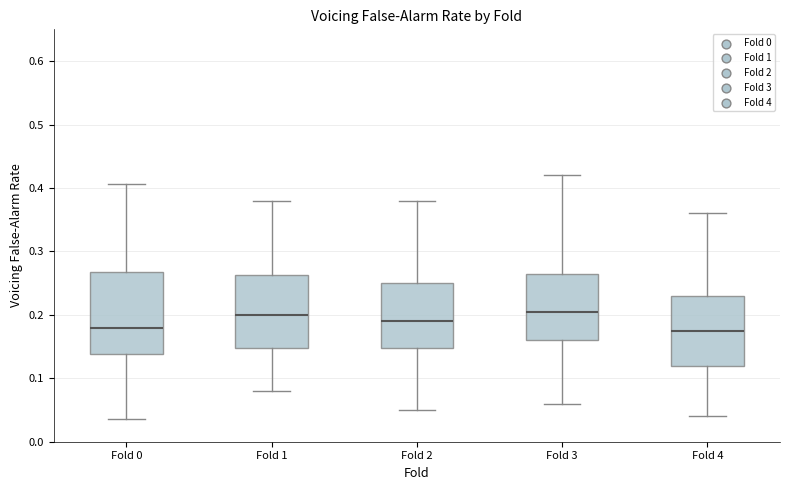

Reading left to right, read every box against the y-axis: the position of its median line, the range the box covers, and the ends of its whiskers. The values are not printed on the chart, so give them approximately, as read against the axis.

Fold 0: median 0.18, box 0.14 to 0.27, whiskers 0.04 to 0.41
Fold 1: median 0.20, box 0.15 to 0.26, whiskers 0.08 to 0.38
Fold 2: median 0.19, box 0.15 to 0.25, whiskers 0.05 to 0.38
Fold 3: median 0.21, box 0.16 to 0.27, whiskers 0.06 to 0.42
Fold 4: median 0.18, box 0.12 to 0.23, whiskers 0.04 to 0.36